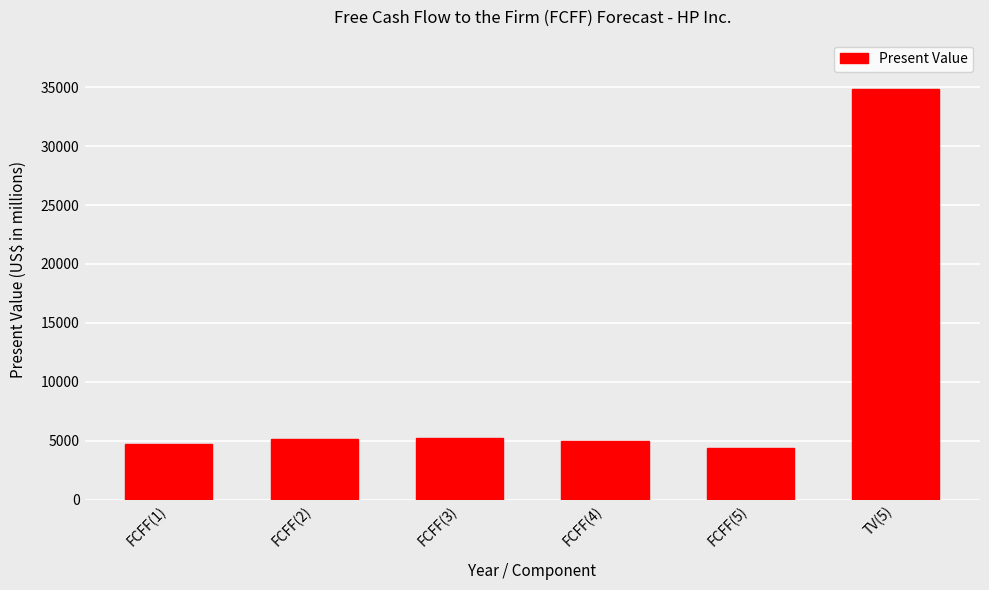

What is the difference between the maximum and second lowest values?

30112